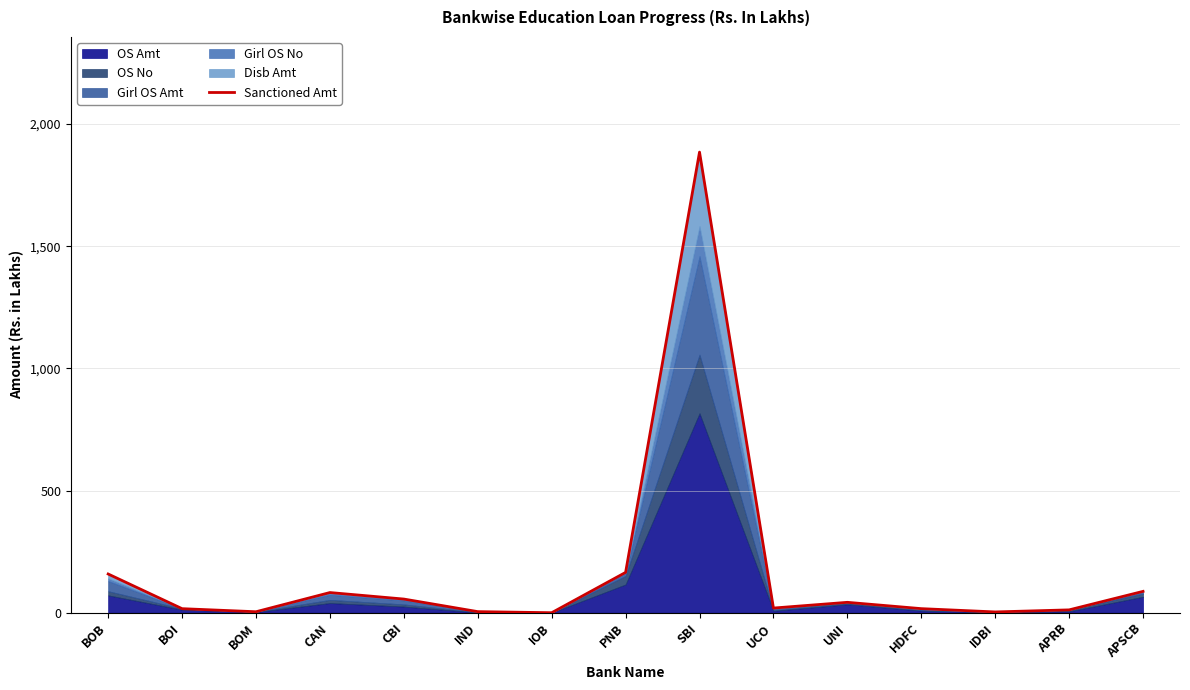

What is the approximate value at CBI?

55.9